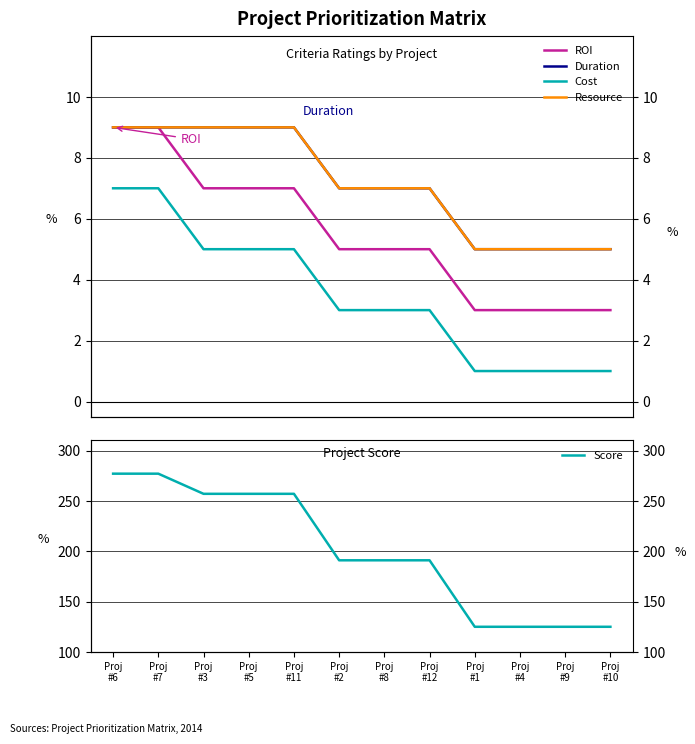

Reading left to right, what are all the values shown in this chart?

ROI: Proj
#6=9	Proj
#7=9	Proj
#3=7	Proj
#5=7	Proj
#11=7	Proj
#2=5	Proj
#8=5	Proj
#12=5	Proj
#1=3	Proj
#4=3	Proj
#9=3	Proj
#10=3
Duration: Proj
#6=9	Proj
#7=9	Proj
#3=9	Proj
#5=9	Proj
#11=9	Proj
#2=7	Proj
#8=7	Proj
#12=7	Proj
#1=5	Proj
#4=5	Proj
#9=5	Proj
#10=5
Cost: Proj
#6=7	Proj
#7=7	Proj
#3=5	Proj
#5=5	Proj
#11=5	Proj
#2=3	Proj
#8=3	Proj
#12=3	Proj
#1=1	Proj
#4=1	Proj
#9=1	Proj
#10=1
Resource: Proj
#6=9	Proj
#7=9	Proj
#3=9	Proj
#5=9	Proj
#11=9	Proj
#2=7	Proj
#8=7	Proj
#12=7	Proj
#1=5	Proj
#4=5	Proj
#9=5	Proj
#10=5
Score: Proj
#6=277	Proj
#7=277	Proj
#3=257	Proj
#5=257	Proj
#11=257	Proj
#2=191	Proj
#8=191	Proj
#12=191	Proj
#1=125	Proj
#4=125	Proj
#9=125	Proj
#10=125